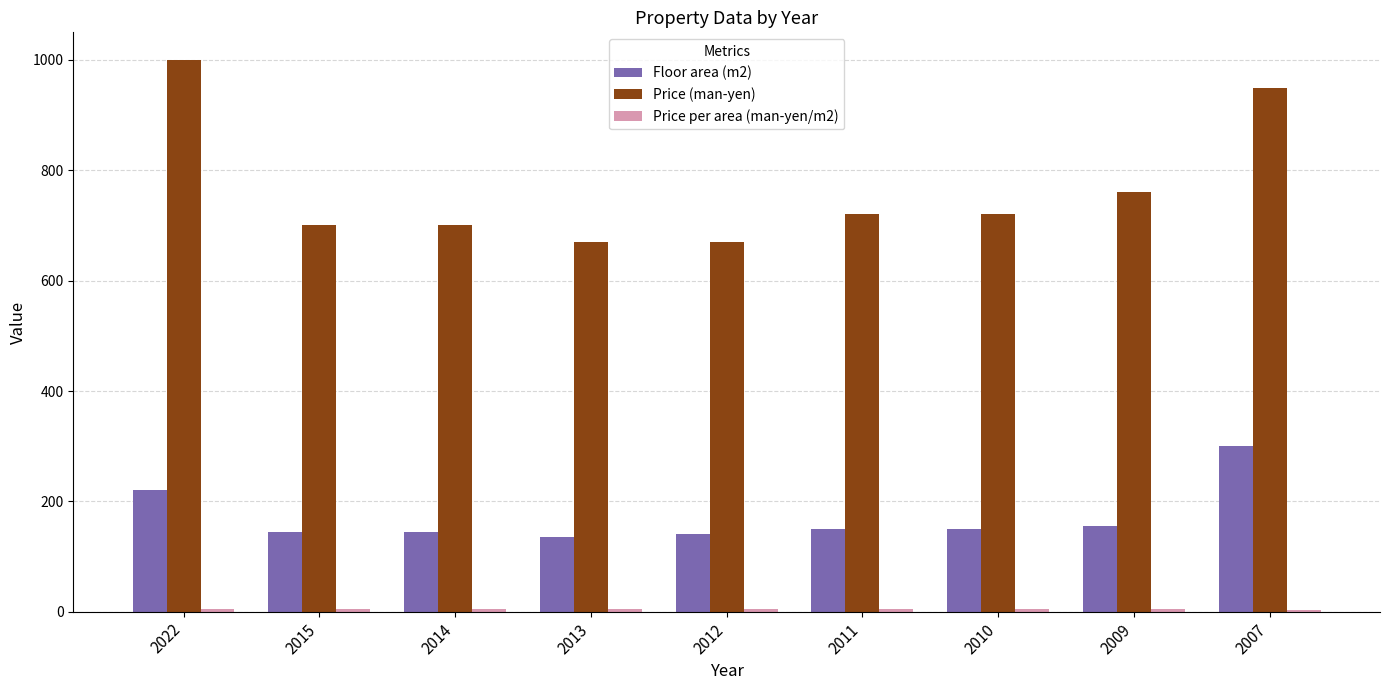

The value of Price (man-yen) at 2011 is 720.0. True or false?

True